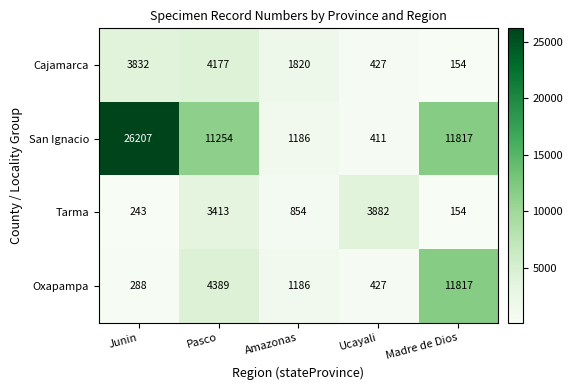

What is the spread (max minus min) of values at Pasco?

7841